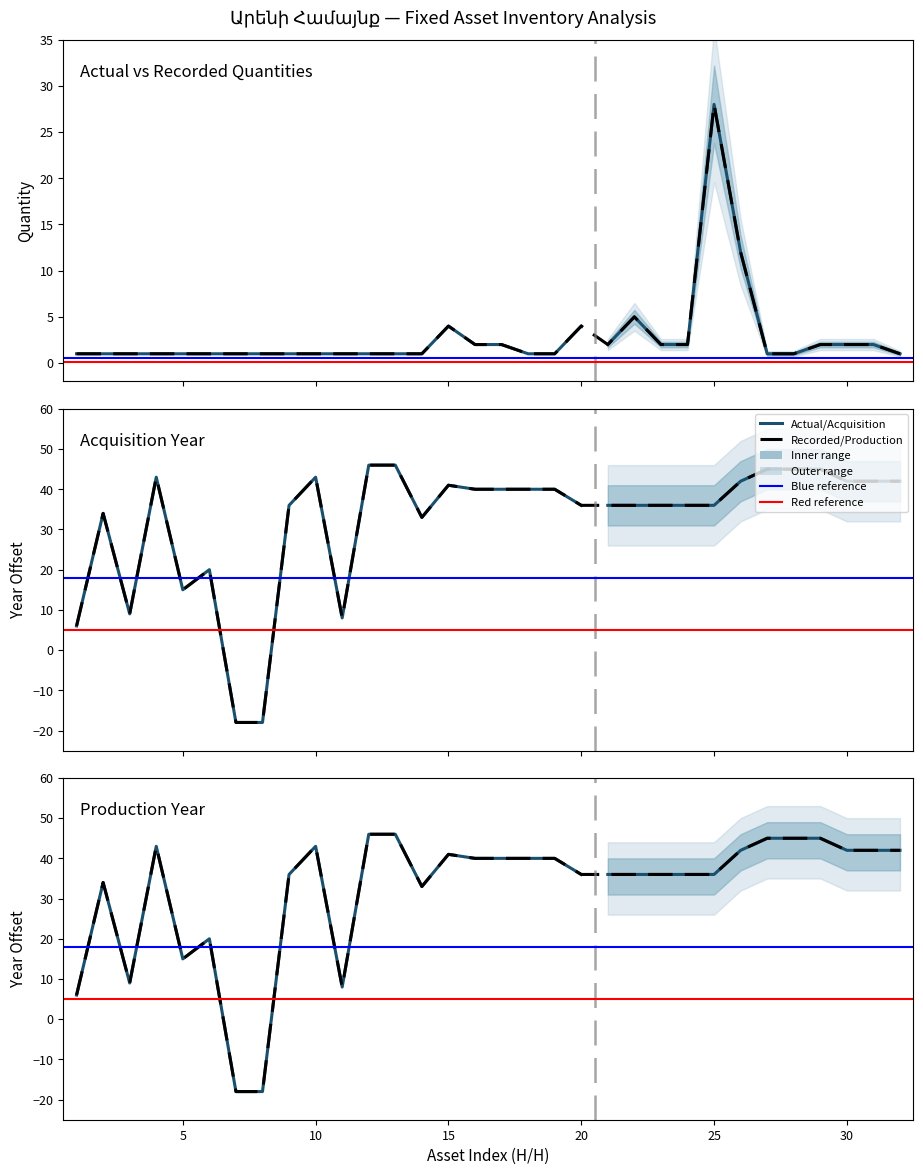

Reading right to left, transcribe all the data shown in this chart.

Actual Quantity: 1	2	2	2	1	1	12	28	2	2	5	2	4	1	1	2	2	4	1	1	1	1	1	1	1	1	1	1	1	1	1	1
Acquisition Year: 42	42	42	45	45	45	42	36	36	36	36	36	36	40	40	40	40	41	33	46	46	8	43	36	-18	-18	20	15	43	9	34	6
Production Year: 42	42	42	45	45	45	42	36	36	36	36	36	36	40	40	40	40	41	33	46	46	8	43	36	-18	-18	20	15	43	9	34	6